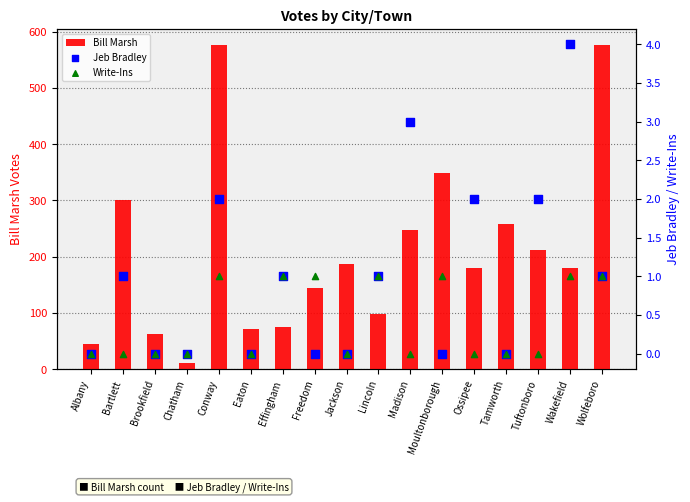

What are all the series names shown in the legend?

Bill Marsh, Jeb Bradley, Write-Ins